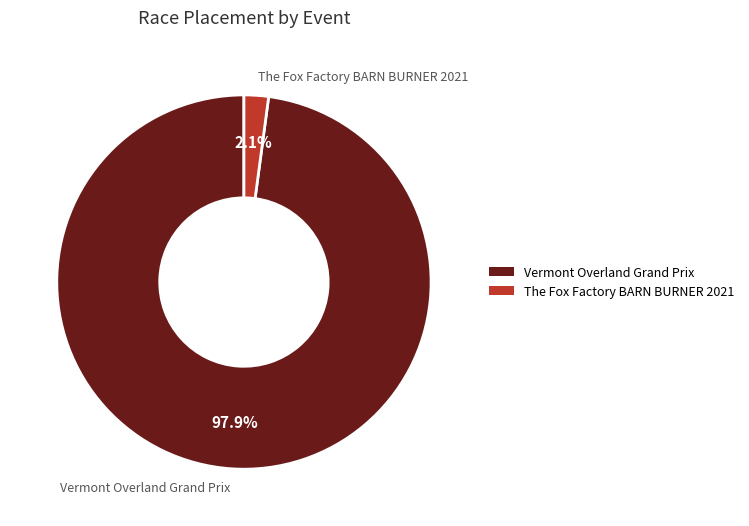

Between The Fox Factory BARN BURNER 2021 and Vermont Overland Grand Prix, which is larger?

Vermont Overland Grand Prix